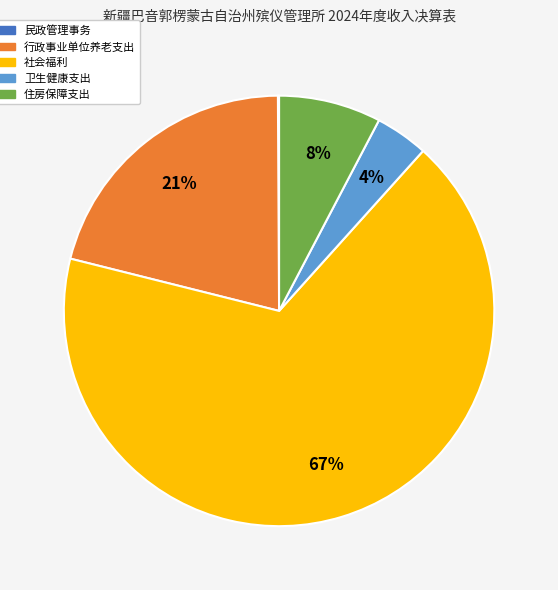

To the nearest percent, what is the difference between the largest and smallest slice percentages?

67%